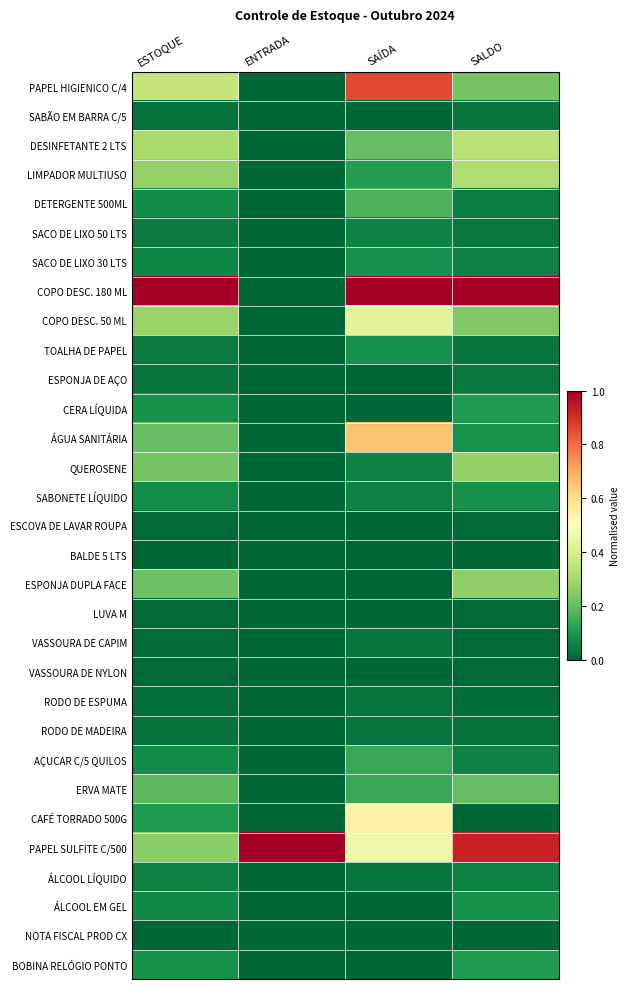

Count the number of data series in this chart.

31